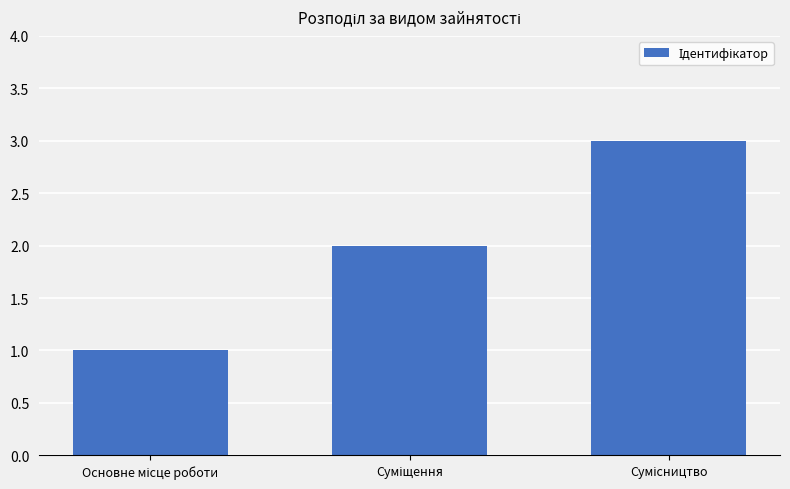

What is the greatest value displayed?

3